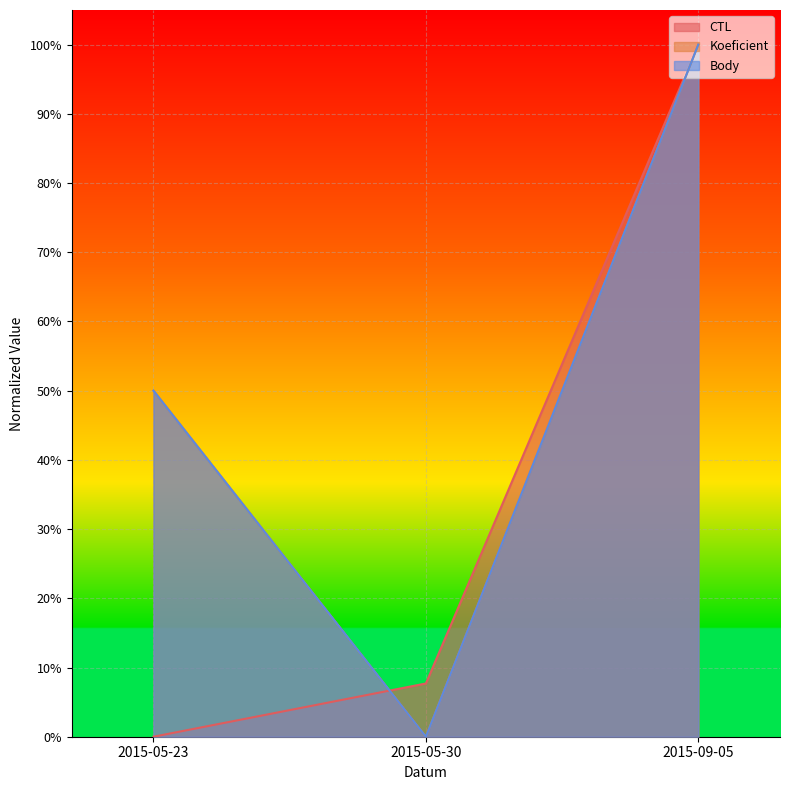

How many lines are shown in the chart?

3